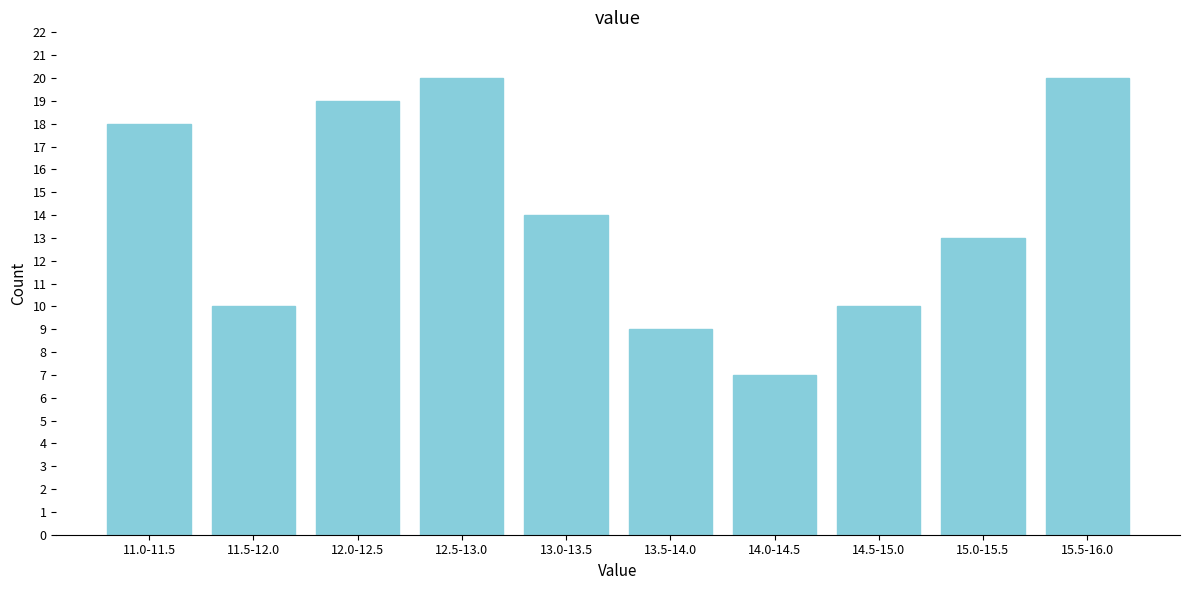

Reading left to right, what are all the values shown in this chart?

11.0-11.5=18	11.5-12.0=10	12.0-12.5=19	12.5-13.0=20	13.0-13.5=14	13.5-14.0=9	14.0-14.5=7	14.5-15.0=10	15.0-15.5=13	15.5-16.0=20